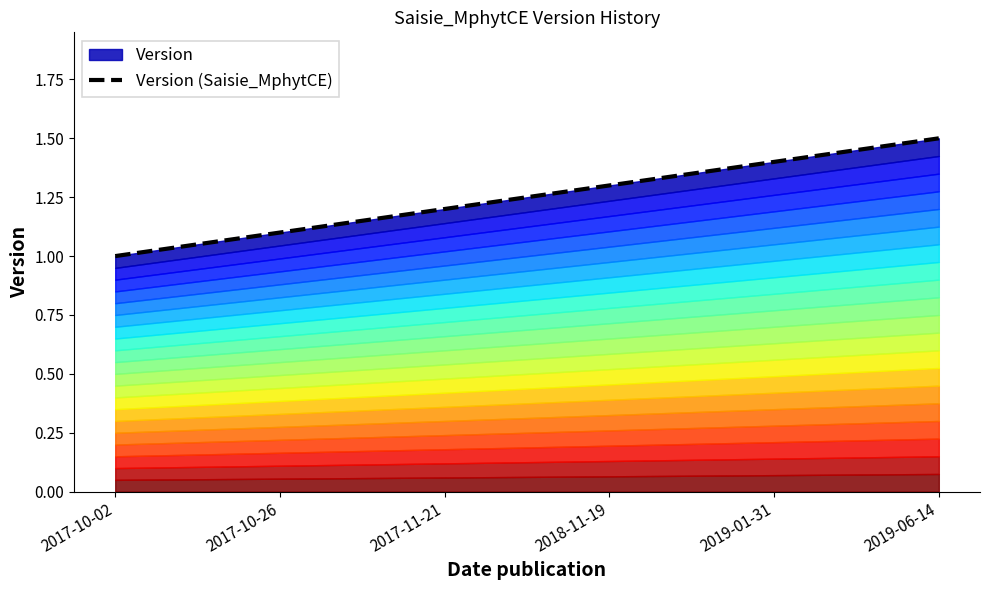

Rank the categories by value from lowest to highest.

2017-10-02, 2017-10-26, 2017-11-21, 2018-11-19, 2019-01-31, 2019-06-14